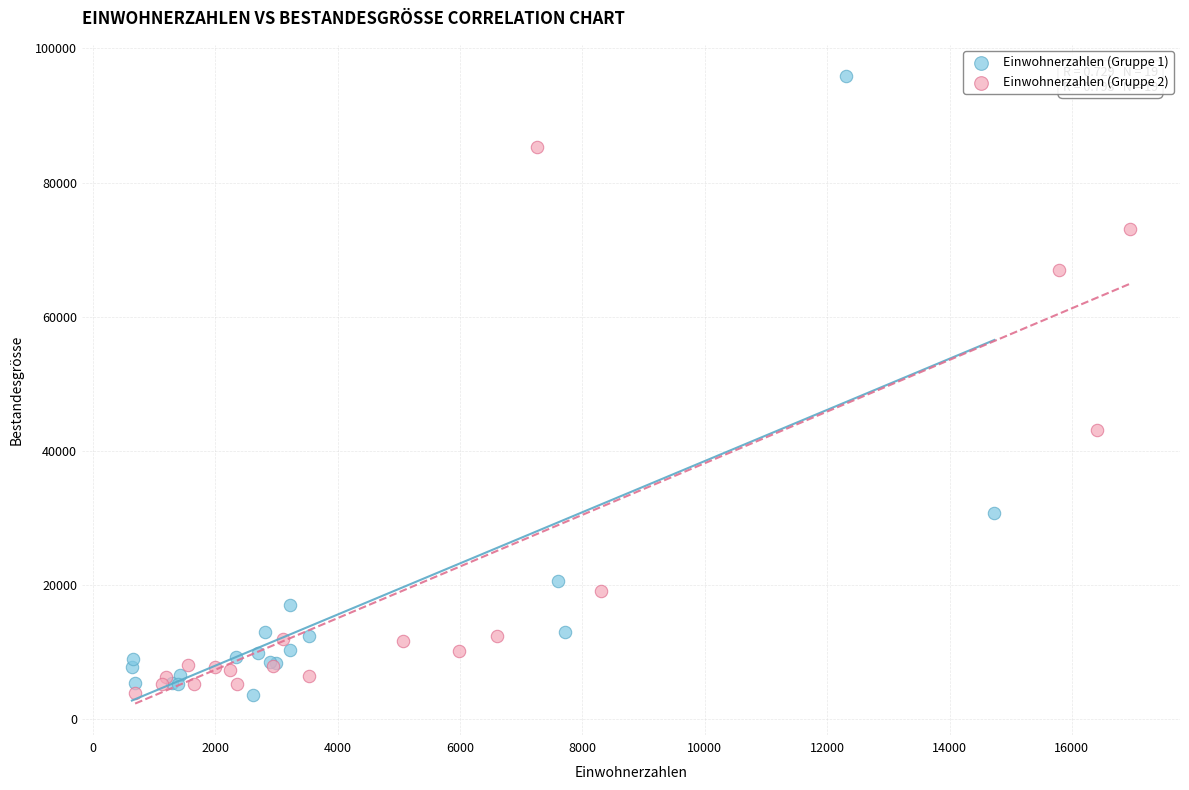

Which series has the largest Y range (max minus min)?

Einwohnerzahlen (Gruppe 1)